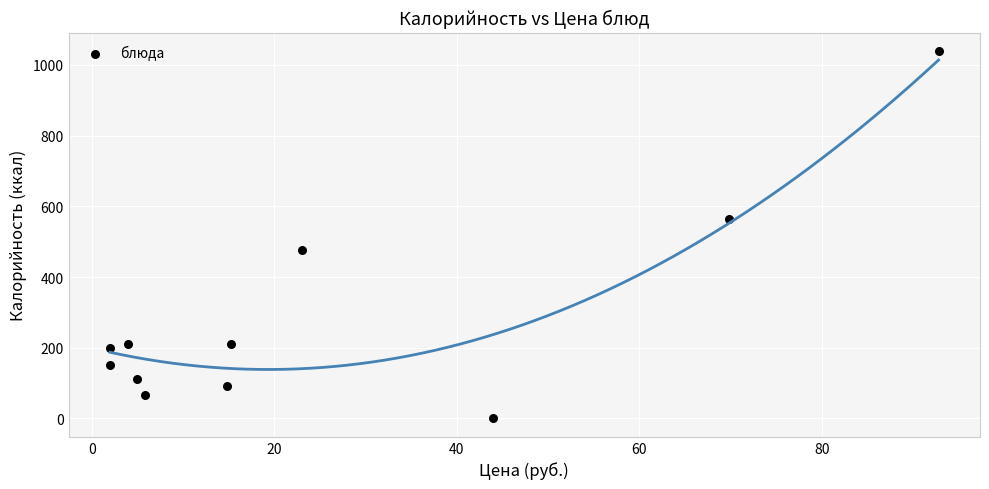

What is the average X value?

25.3